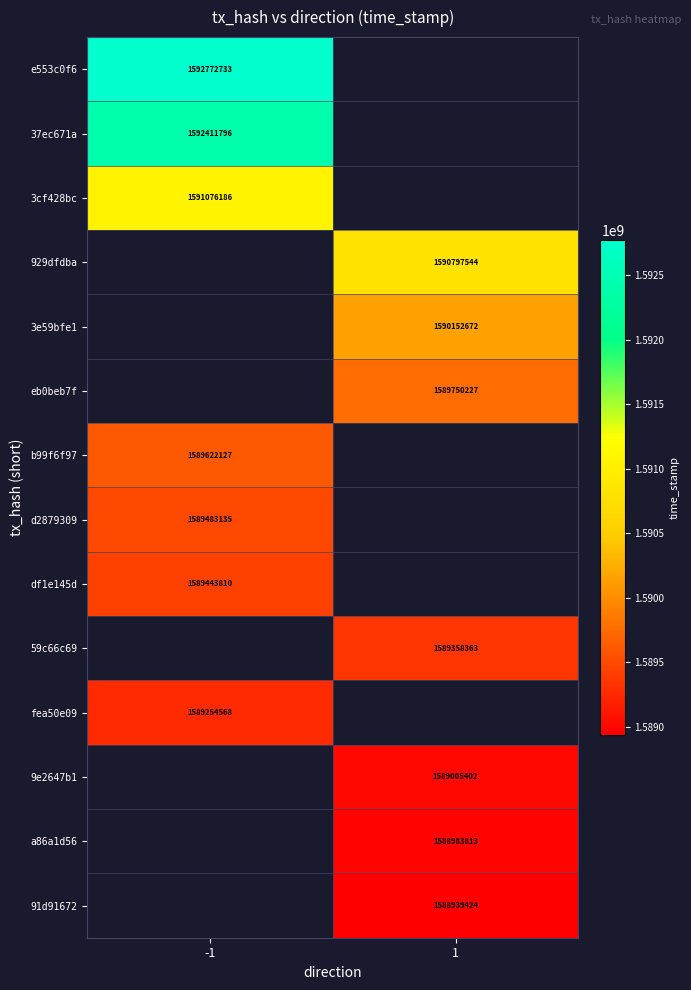

True or false: 3cf428bc has a value of 955249865 at -1.

False